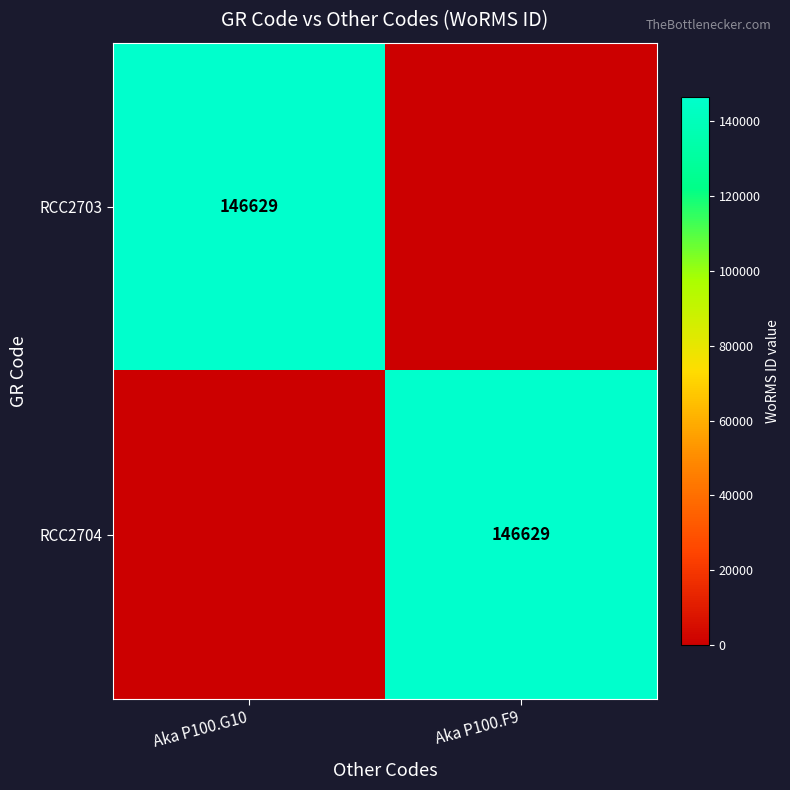

The value of RCC2704 at Aka P100.F9 is 146629. True or false?

True